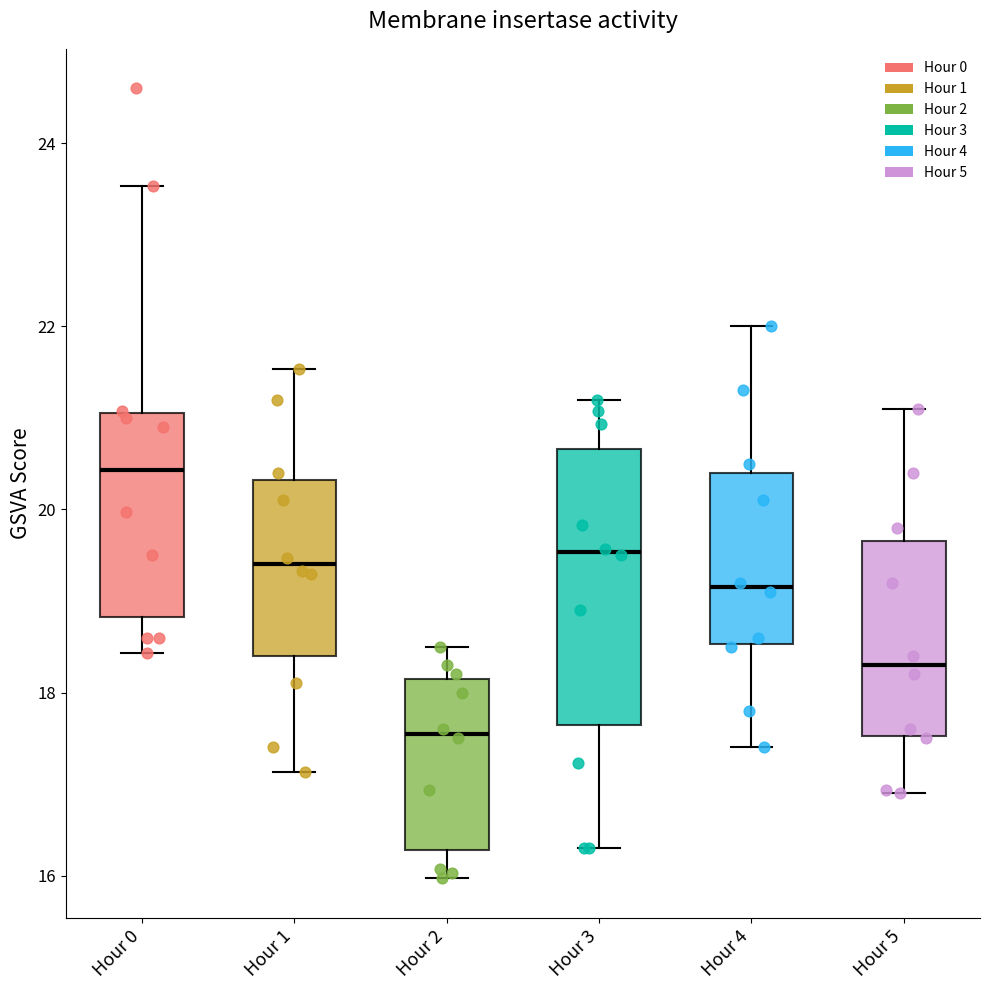

Reading left to right, transcribe this box plot: for each box, give where its median line is, the range the box spans, and where its two whiskers end, as read against the y-axis. The values are not printed on the chart, so give them approximately, as read against the axis.

Hour 0: median 20.4, box 18.8 to 21.0, whiskers 18.4 to 23.6
Hour 1: median 19.4, box 18.4 to 20.4, whiskers 17.2 to 21.6
Hour 2: median 17.6, box 16.2 to 18.2, whiskers 16.0 to 18.6
Hour 3: median 19.6, box 17.6 to 20.6, whiskers 16.4 to 21.2
Hour 4: median 19.2, box 18.6 to 20.4, whiskers 17.4 to 22.0
Hour 5: median 18.4, box 17.6 to 19.6, whiskers 17.0 to 21.2